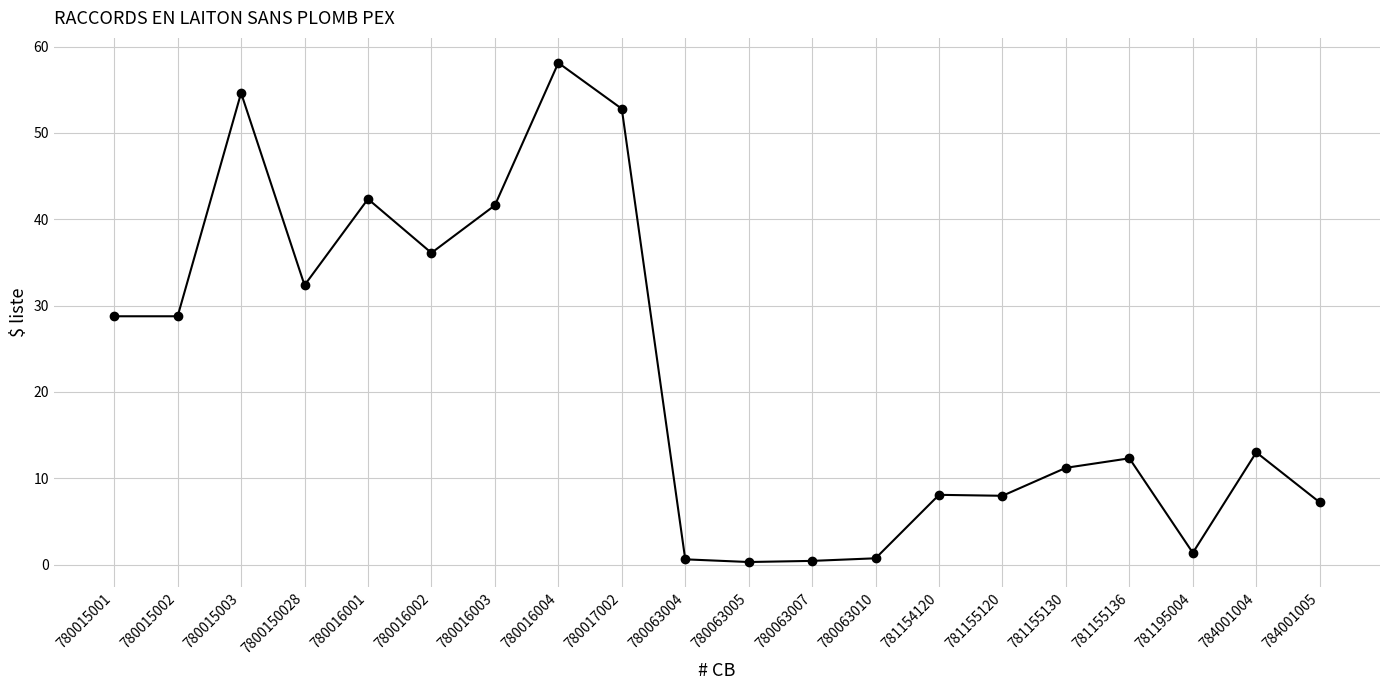

The value at 781195004 is 1.4. True or false?

True